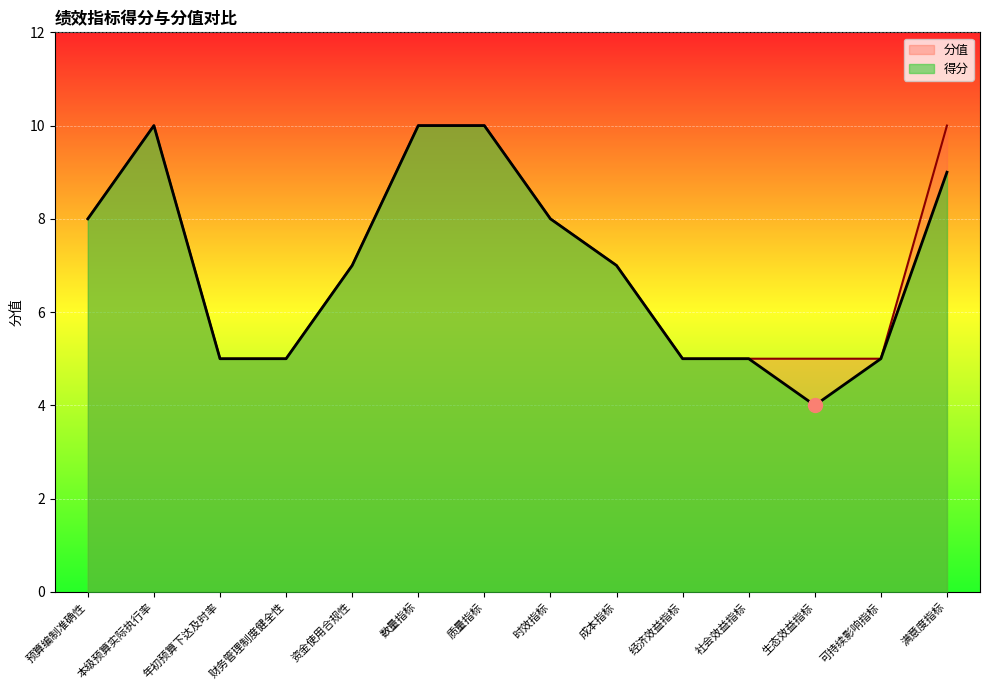

List the series in order of their overall mean, highest first.

分值, 得分